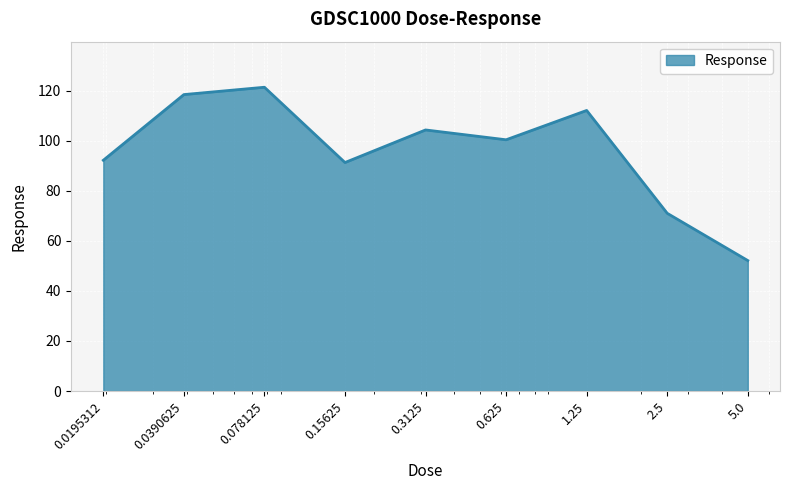

What is the minimum value shown in the chart?

52.1